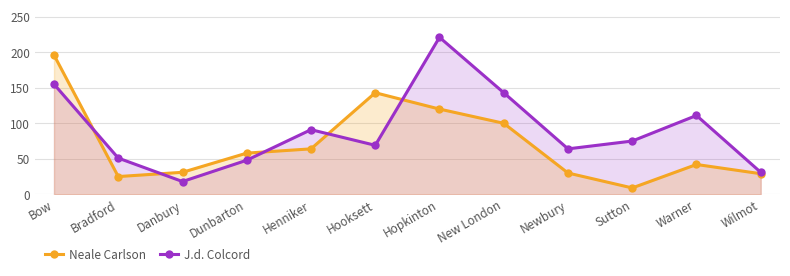

In J.d. Colcord, how many points are lower than both neighbors (excluding endpoints)?

3